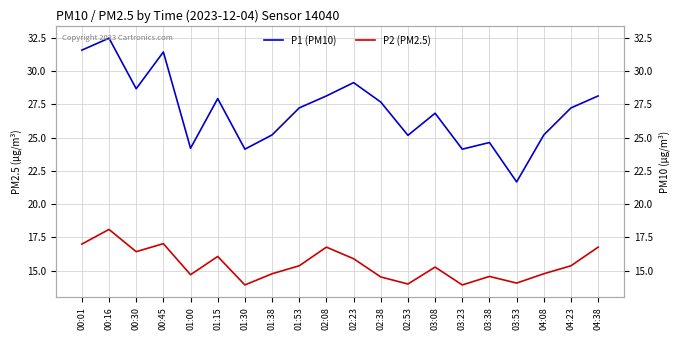

The P1 (PM10) series shows 39.3 at 02:38. True or false?

False